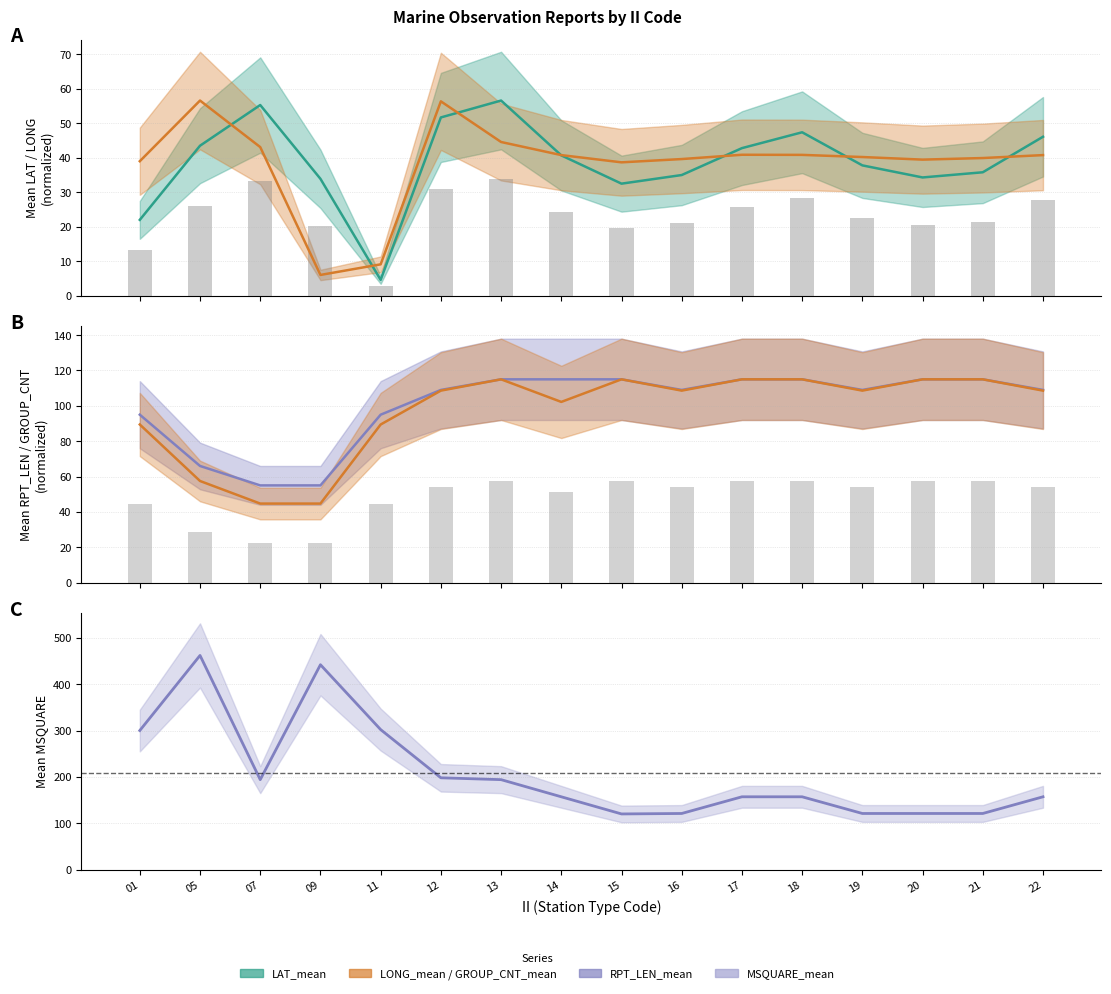

At 05, list the series in order from largest to smallest.

MSQUARE_mean, RPT_LEN_mean, GROUP_CNT_mean, LONG_mean, LAT_mean